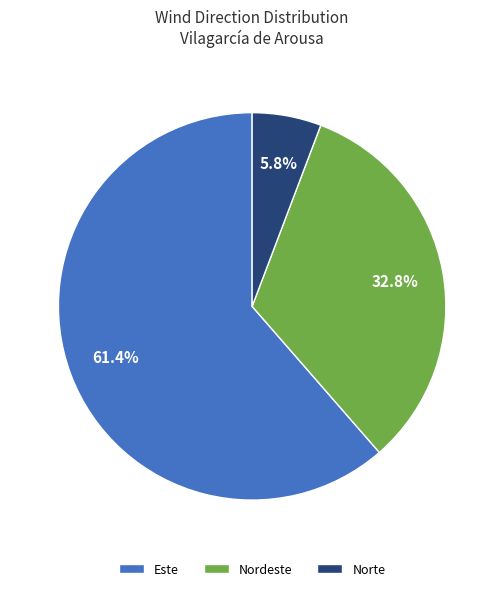

Do Norte and Este together represent more than half of the pie?

Yes